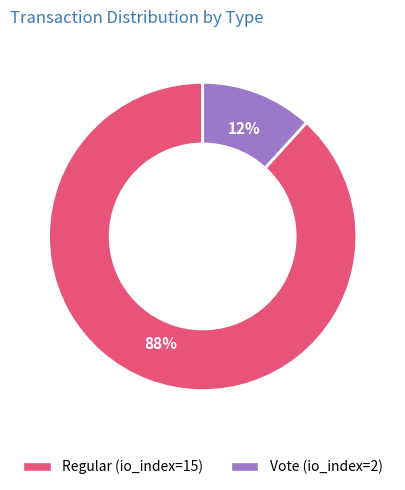

To the nearest percent, what is the combined percentage of Vote (io_index=2) and Regular (io_index=15)?

100%